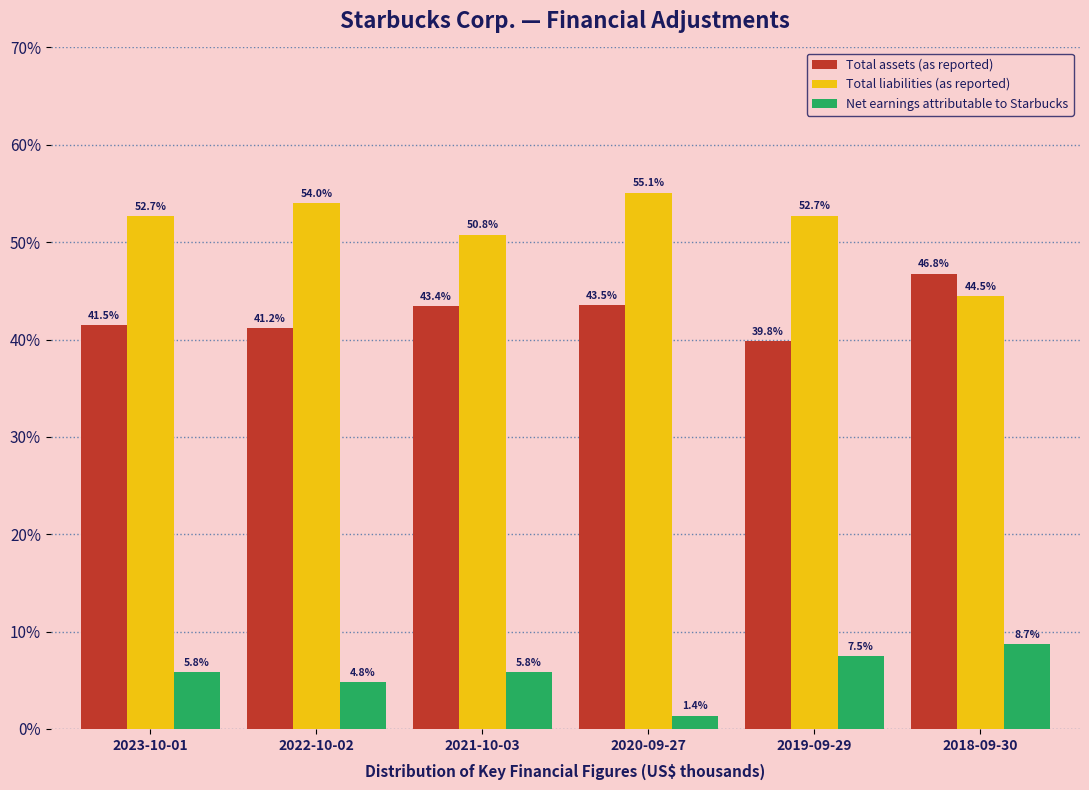

Reading left to right, transcribe all the data shown in this chart.

Total assets (as reported): 2023-10-01=41.5	2022-10-02=41.2	2021-10-03=43.4	2020-09-27=43.5	2019-09-29=39.8	2018-09-30=46.8
Total liabilities (as reported): 2023-10-01=52.7	2022-10-02=54.0	2021-10-03=50.8	2020-09-27=55.1	2019-09-29=52.7	2018-09-30=44.5
Net earnings attributable to Starbucks: 2023-10-01=5.8	2022-10-02=4.8	2021-10-03=5.8	2020-09-27=1.4	2019-09-29=7.5	2018-09-30=8.7